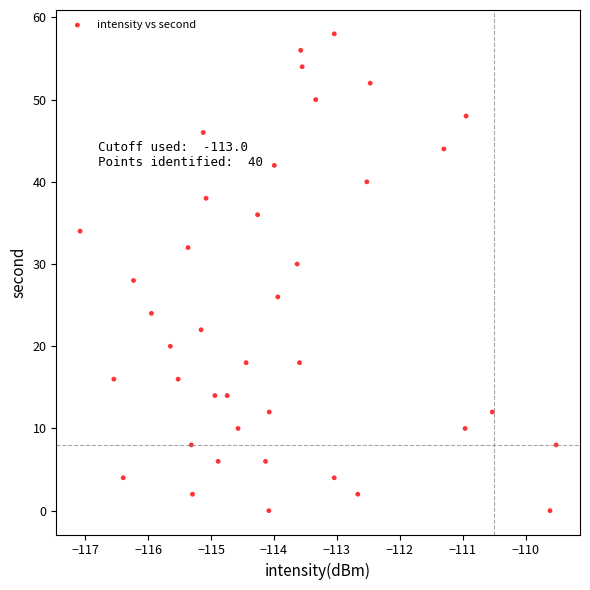

What is the range of Y values (max minus min)?

58